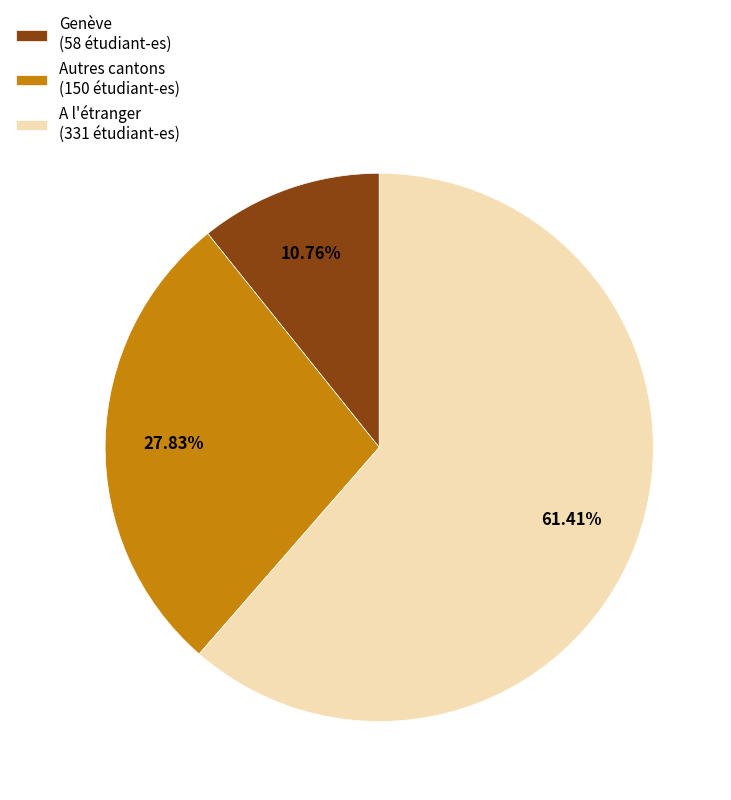

True or false: A l'étranger accounts for 61% of the total.

True